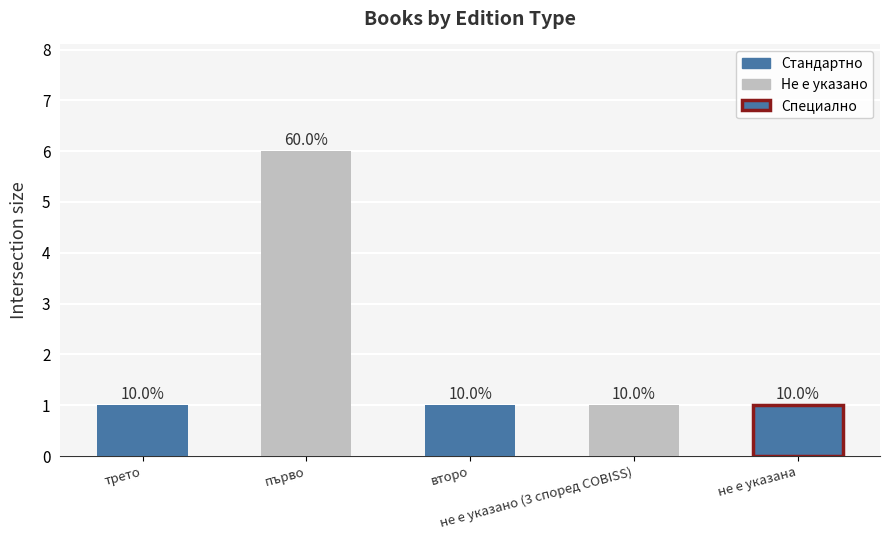

The value at не е указано (3 според COBISS) is 2. True or false?

False